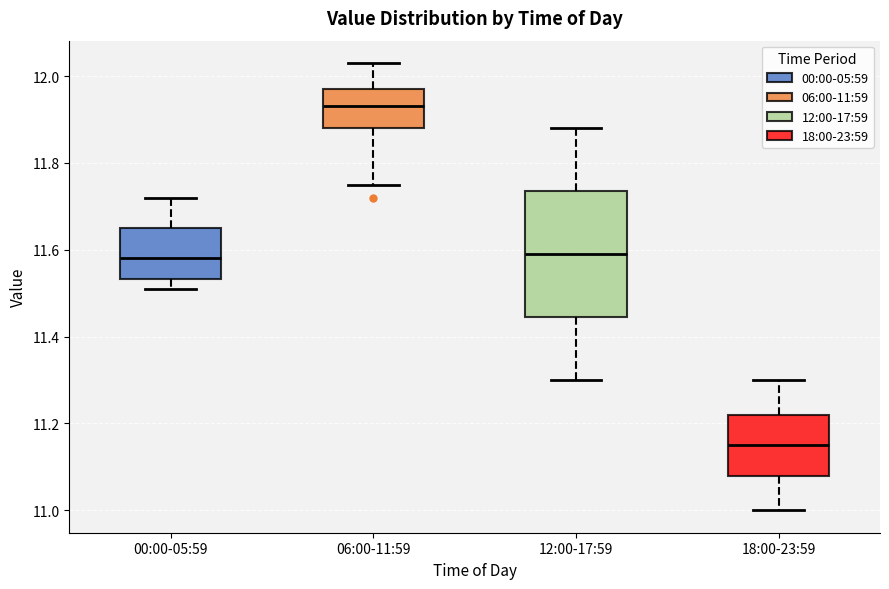

Which box is the tallest, from its lower edge to its upper edge?

12:00-17:59